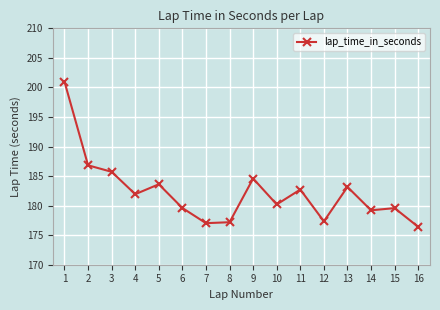

How many values are below 181?

8